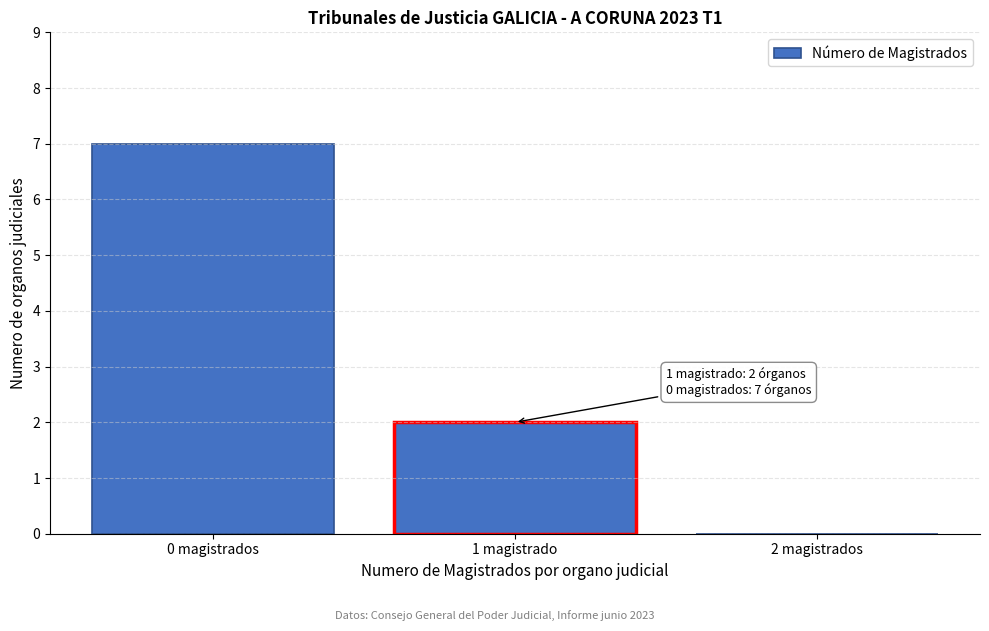

Reading left to right, list all the values displayed in this chart.

0 magistrados=7	1 magistrado=2	2 magistrados=0